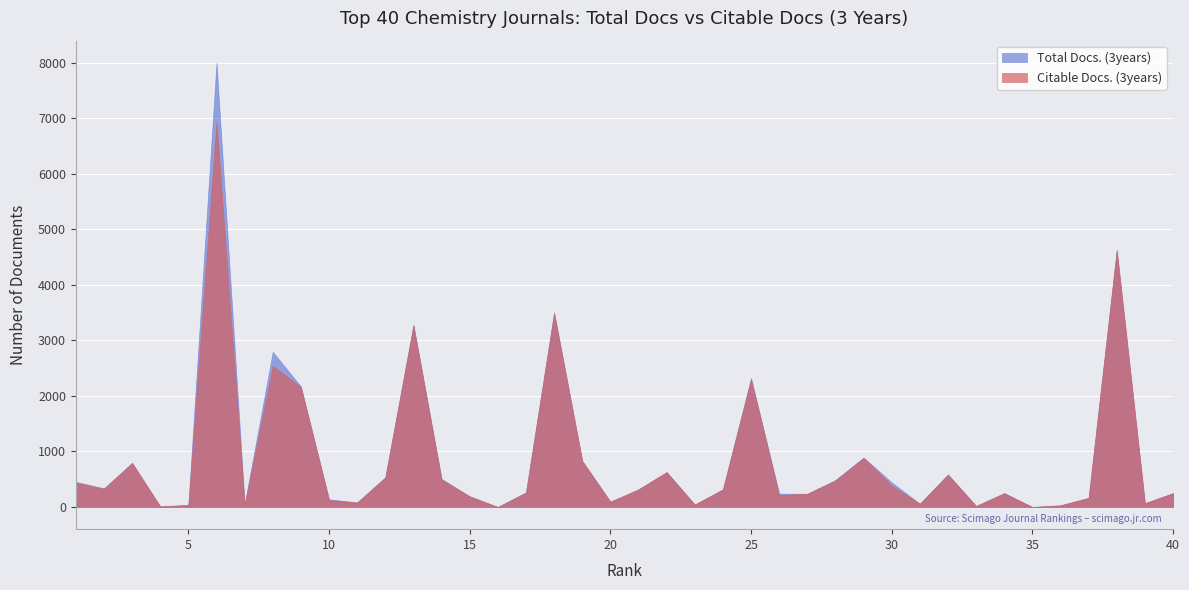

Reading left to right, transcribe all the data shown in this chart.

Total Docs. (3years): 1=453	2=336	3=794	4=11	5=39	6=8002	7=47	8=2794	9=2170	10=137	11=83	12=537	13=3279	14=507	15=192	16=0	17=262	18=3503	19=830	20=96	21=317	22=628	23=43	24=318	25=2323	26=240	27=238	28=485	29=891	30=443	31=59	32=586	33=18	34=249	35=0	36=30	37=165	38=4629	39=68	40=250
Citable Docs. (3years): 1=436	2=328	3=792	4=9	5=33	6=6936	7=47	8=2544	9=2161	10=124	11=78	12=529	13=3273	14=491	15=192	16=0	17=260	18=3495	19=829	20=95	21=317	22=628	23=43	24=317	25=2297	26=216	27=237	28=478	29=884	30=384	31=58	32=583	33=18	34=249	35=0	36=30	37=163	38=4626	39=68	40=247